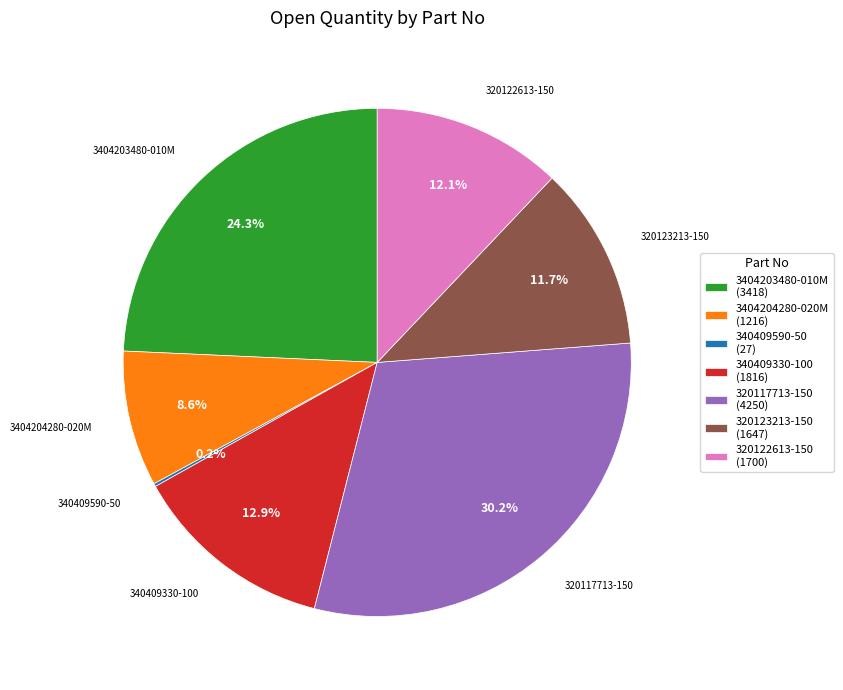

Does 320122613-150 represent more than half of the total?

No